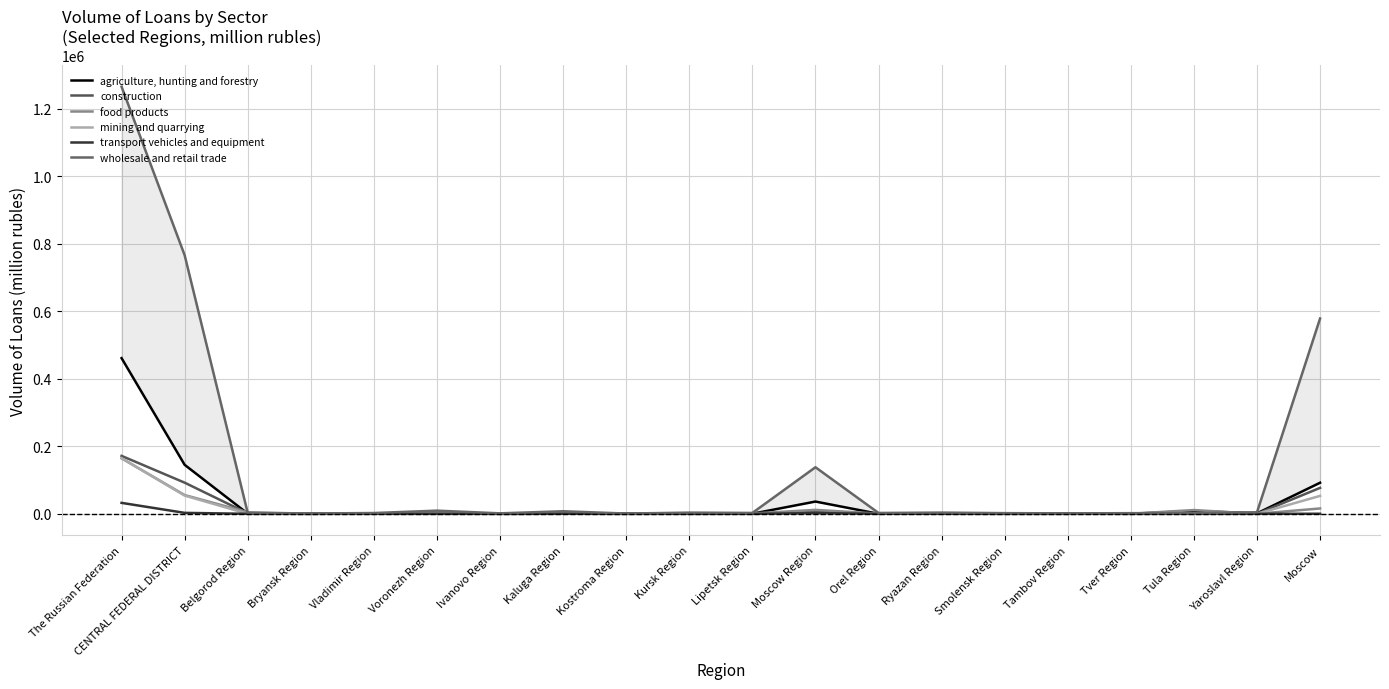

Is this an area chart (filled region under the line)?

No